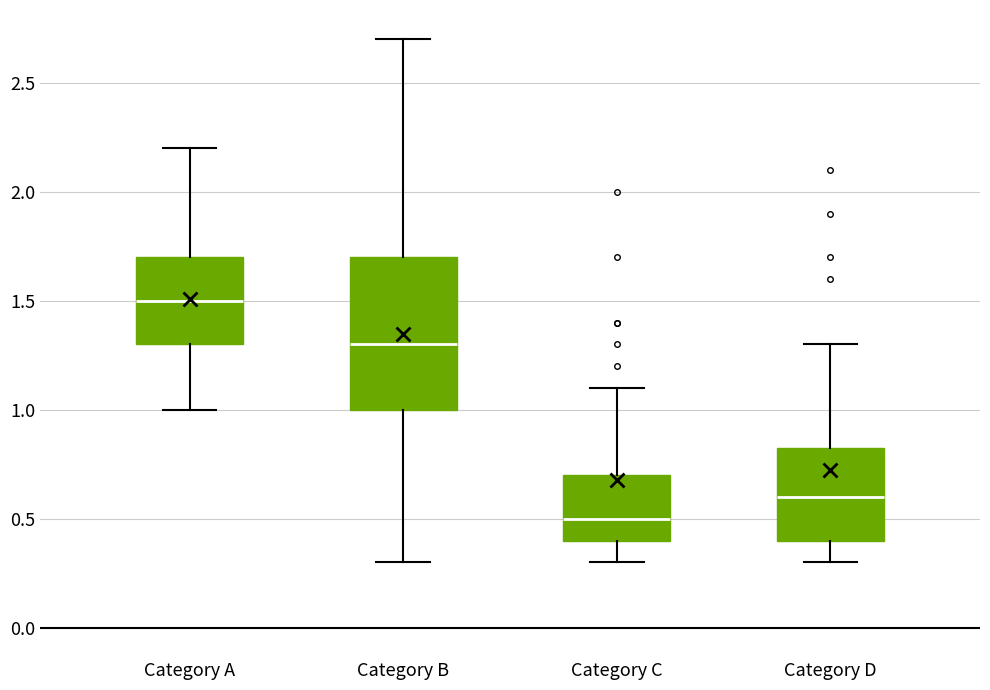

Reading left to right, transcribe this box plot: for each box, give where its median line is, the range the box spans, and where its two whiskers end, as read against the y-axis. The values are not printed on the chart, so give them approximately, as read against the axis.

Category A: median 1.50, box 1.30 to 1.70, whiskers 1.00 to 2.20
Category B: median 1.30, box 1.00 to 1.70, whiskers 0.30 to 2.70
Category C: median 0.50, box 0.40 to 0.70, whiskers 0.30 to 1.10
Category D: median 0.60, box 0.40 to 0.85, whiskers 0.30 to 1.30